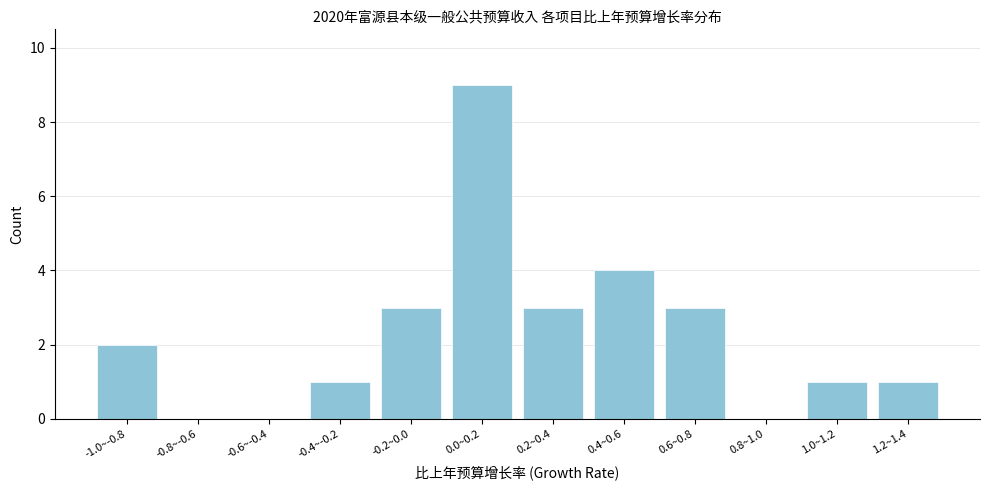

Reading left to right, extract all data points from this chart.

-1.0~-0.8=2	-0.8~-0.6=0	-0.6~-0.4=0	-0.4~-0.2=1	-0.2~0.0=3	0.0~0.2=9	0.2~0.4=3	0.4~0.6=4	0.6~0.8=3	0.8~1.0=0	1.0~1.2=1	1.2~1.4=1